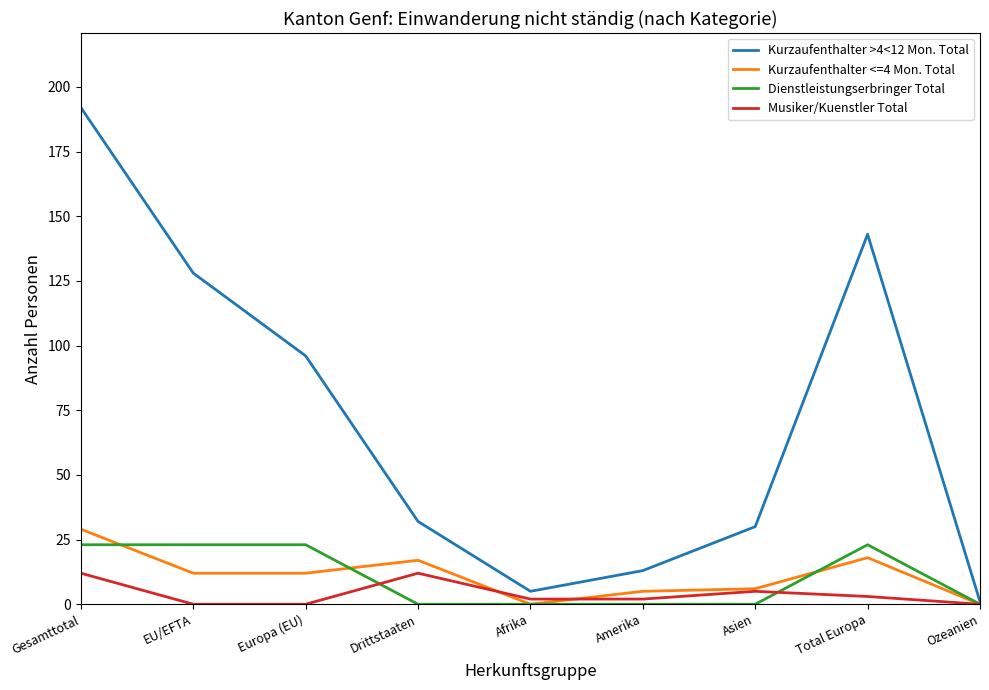

Which series changed the most between EU/EFTA and Europa (EU)?

Kurzaufenthalter >4<12 Mon. Total